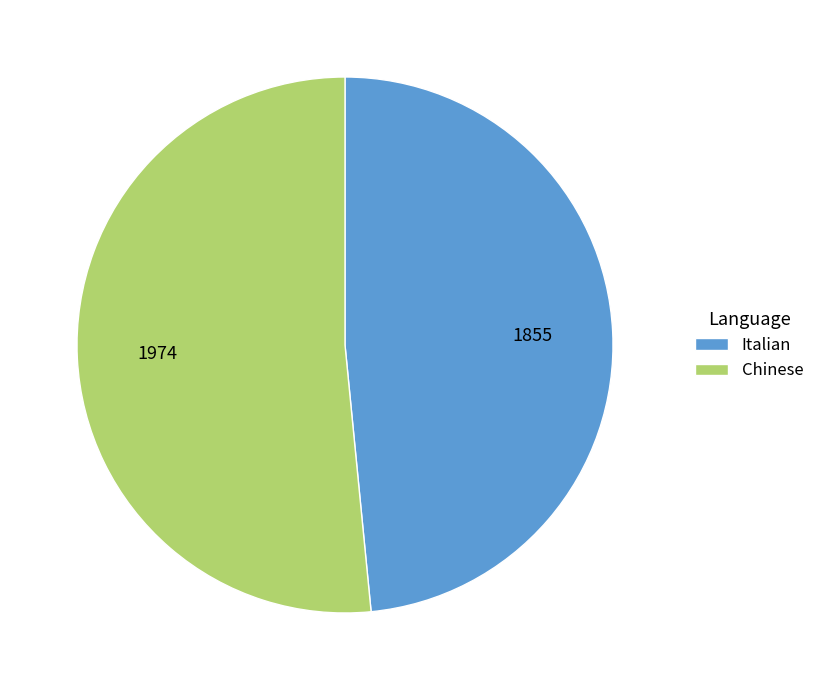

Rank the categories by value from highest to lowest.

Chinese, Italian